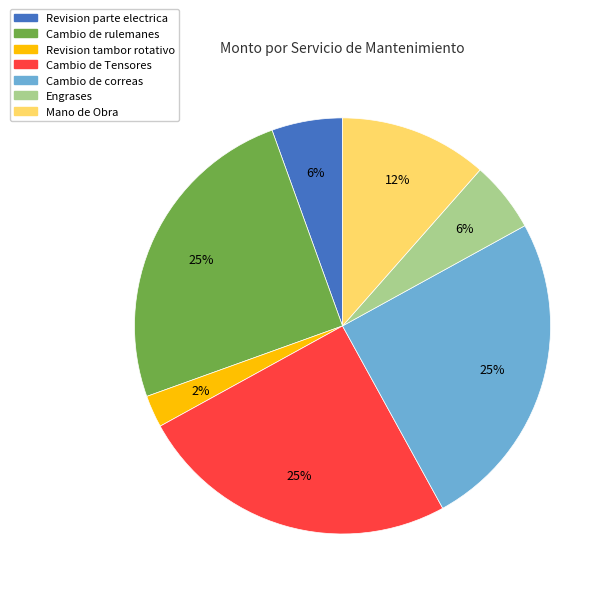

Do Revision tambor rotativo and Engrases together represent more than half of the pie?

No